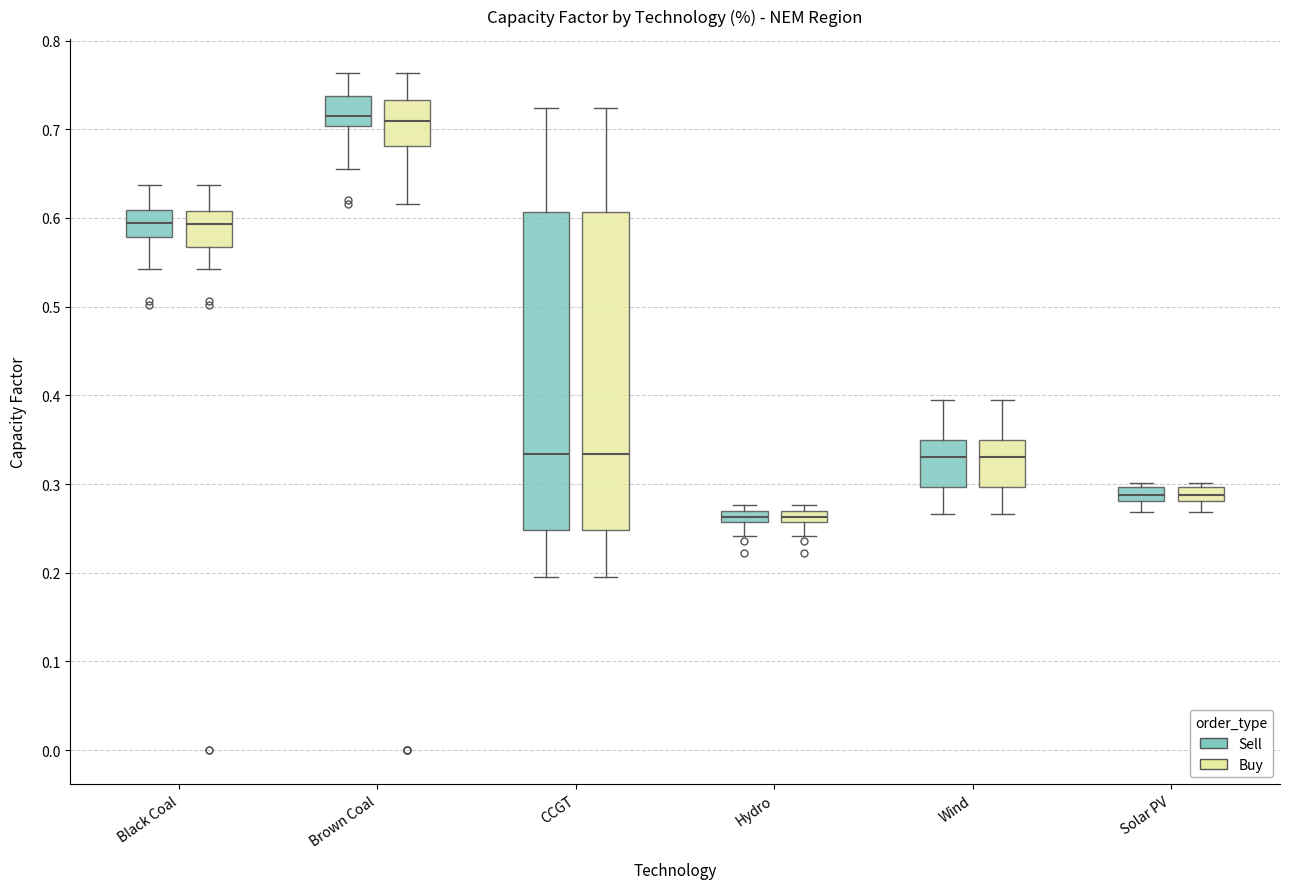

Where does the lower whisker of the box for CCGT (Sell) end on the y-axis? The values are not printed on the chart, so give them approximately, as read against the axis.

0.20